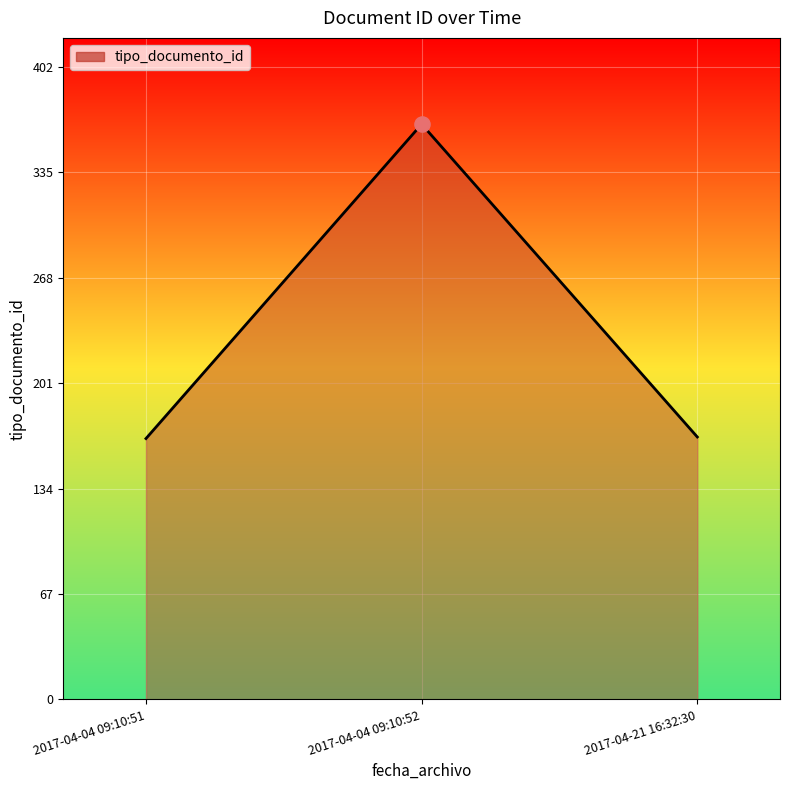

Approximately how many times larger is the value at 2017-04-04 09:10:51 compared to 2017-04-04 09:10:52?

0.5